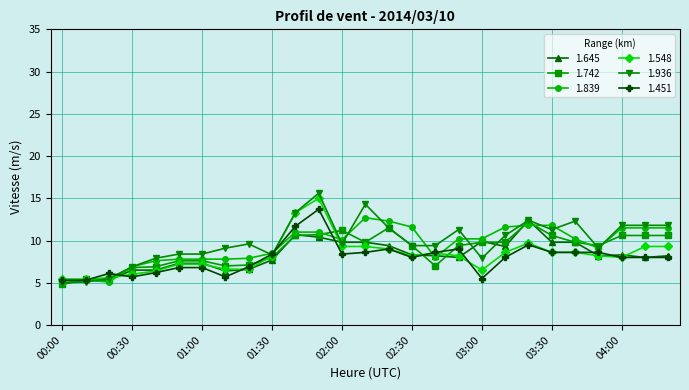

How many lines are shown in the chart?

6